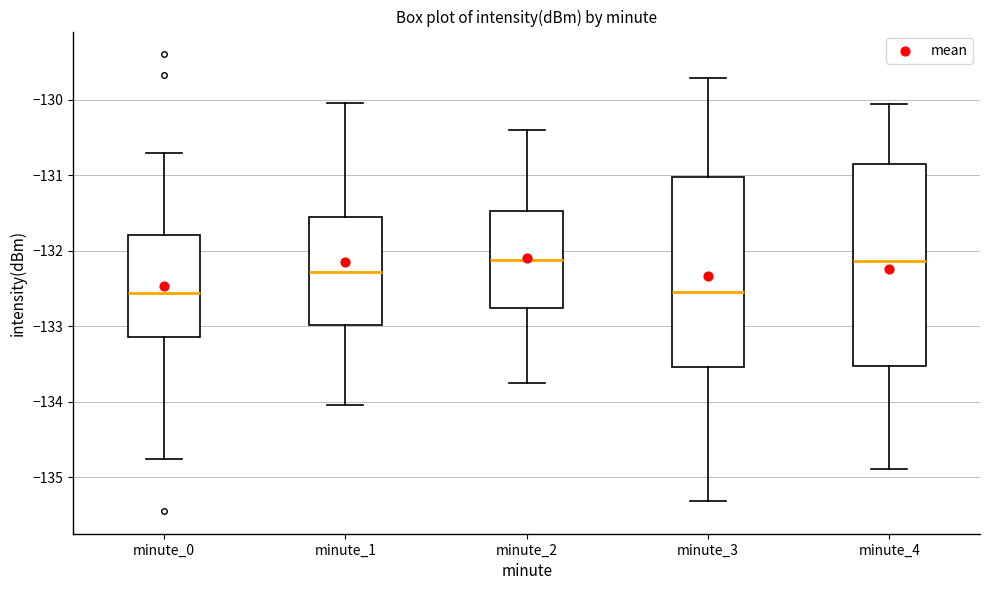

Reading left to right, read every box against the y-axis: the position of its median line, the range the box covers, and the ends of its whiskers. The values are not printed on the chart, so give them approximately, as read against the axis.

minute_0: median -132.6, box -133.1 to -131.8, whiskers -134.8 to -130.7
minute_1: median -132.3, box -133.0 to -131.6, whiskers -134.0 to -130.0
minute_2: median -132.1, box -132.8 to -131.5, whiskers -133.8 to -130.4
minute_3: median -132.5, box -133.5 to -131.0, whiskers -135.3 to -129.7
minute_4: median -132.1, box -133.5 to -130.9, whiskers -134.9 to -130.1